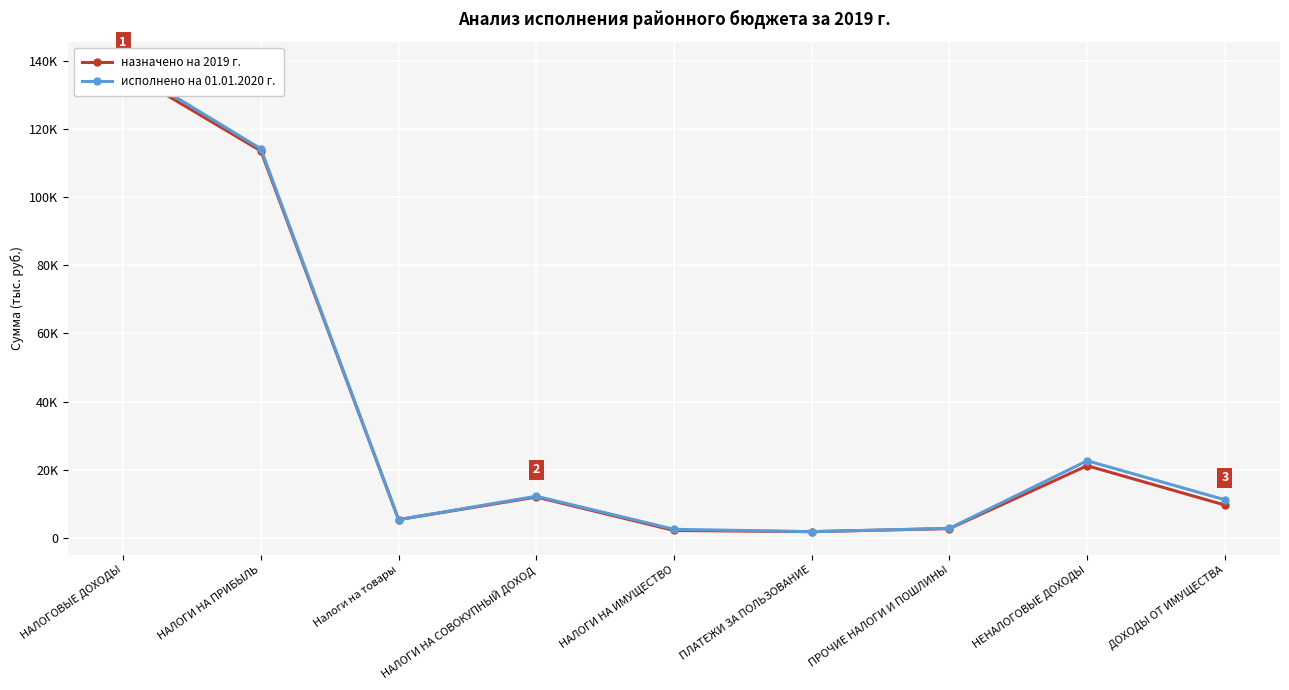

How many lines are shown in the chart?

2